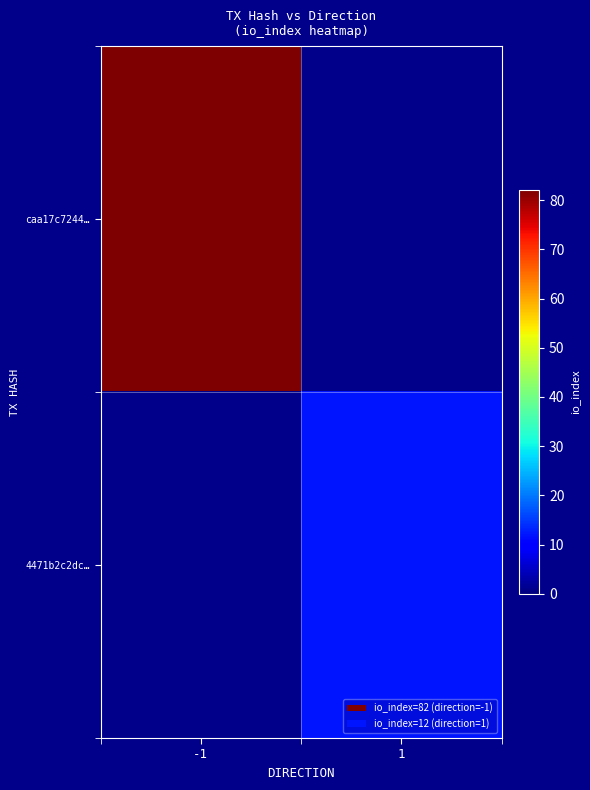

Reading right to left, transcribe all the data shown in this chart.

caa17c7244…: 1=0	-1=82
4471b2c2dc…: 1=12	-1=0